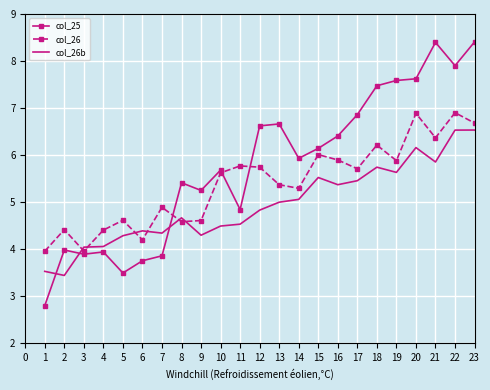

Rank the series by their maximum value, from lowest to highest.

col_26b, col_26, col_25